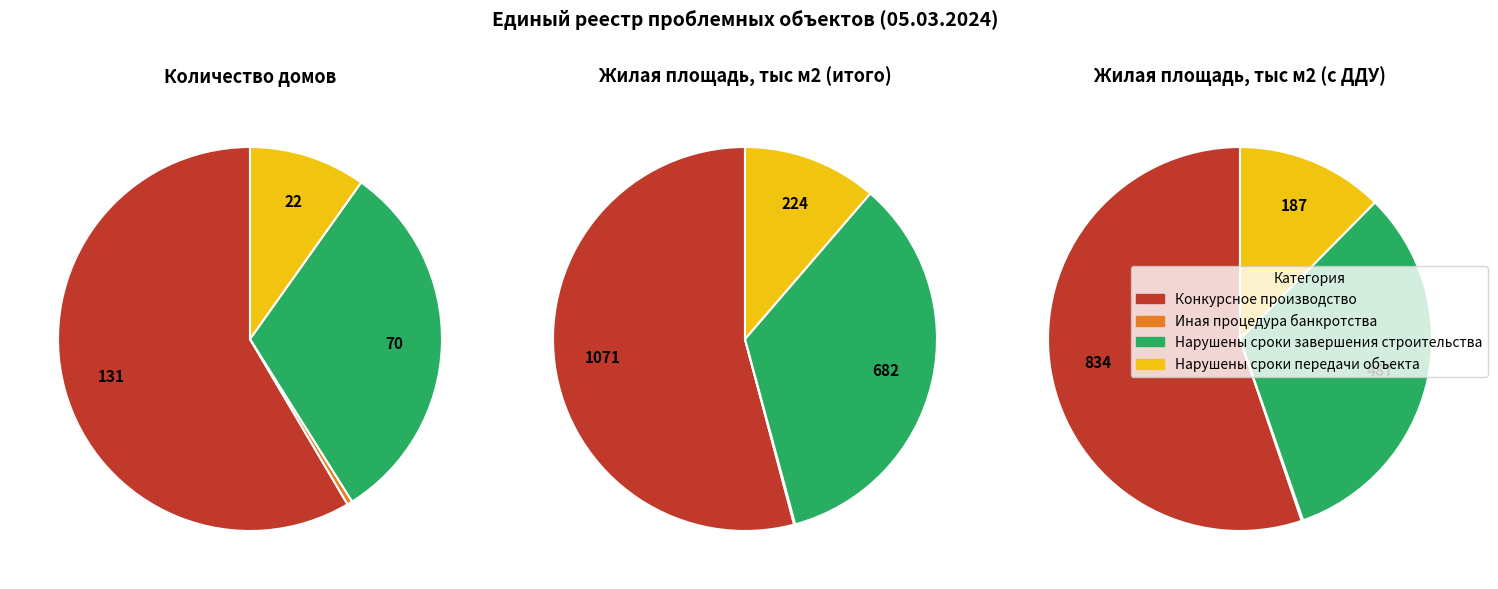

What is the change in value from Введена иная процедура банкротства to Нарушены сроки завершения строительства?

+69